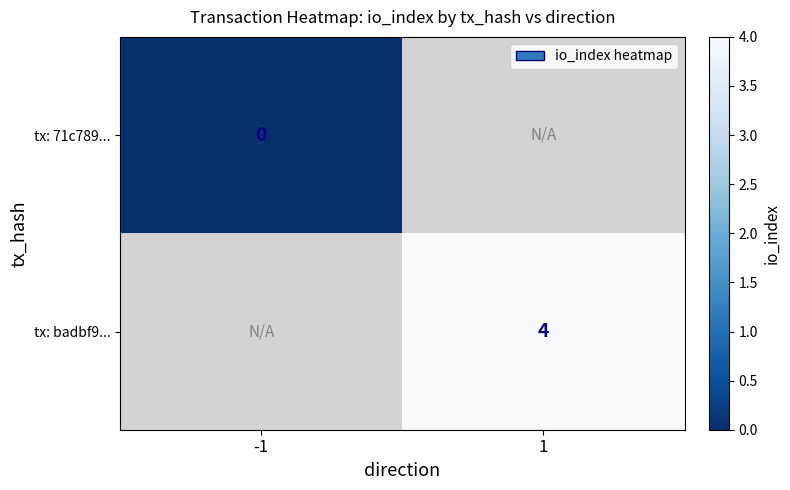

True or false: tx: badbf9... has a value of 6 at 1.

False